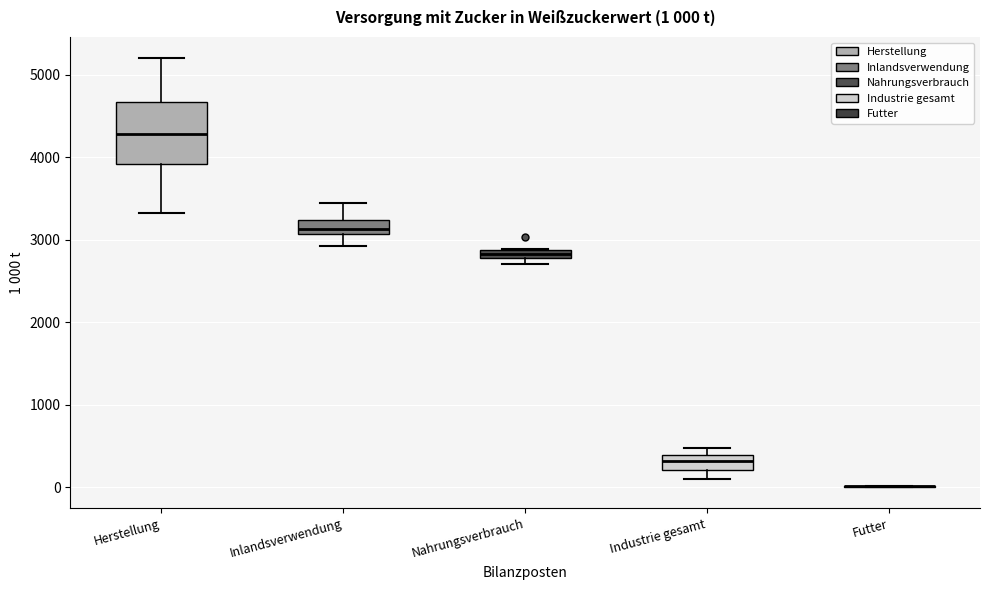

Comparing the boxes themselves (not the whiskers), which one is the tallest?

Herstellung